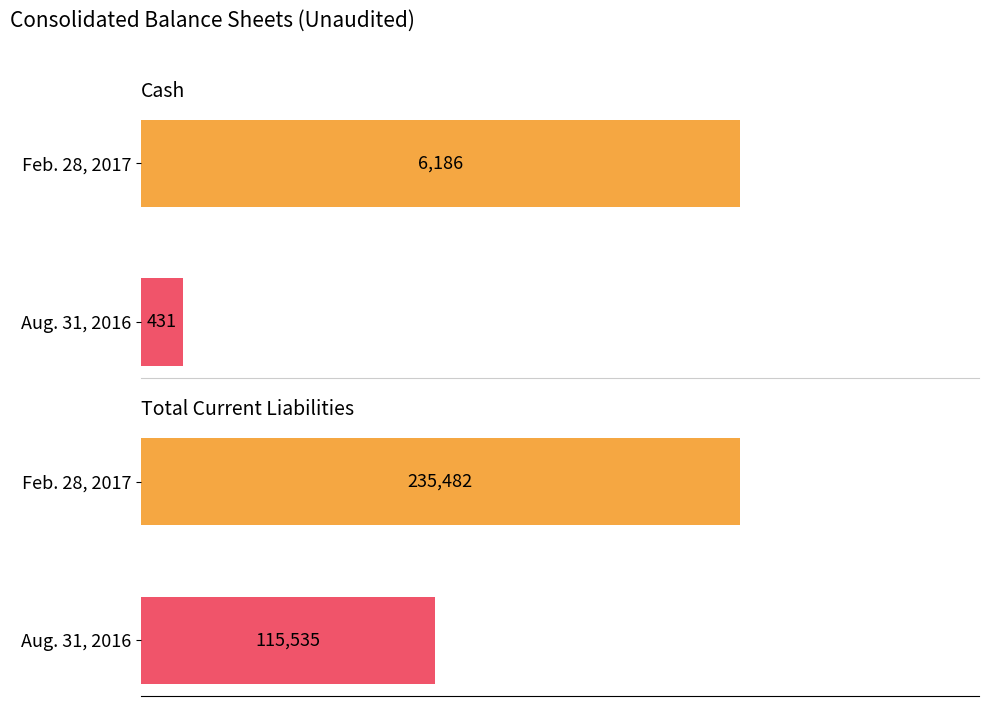

What are all the series names shown in the legend?

Feb. 28, 2017, Aug. 31, 2016